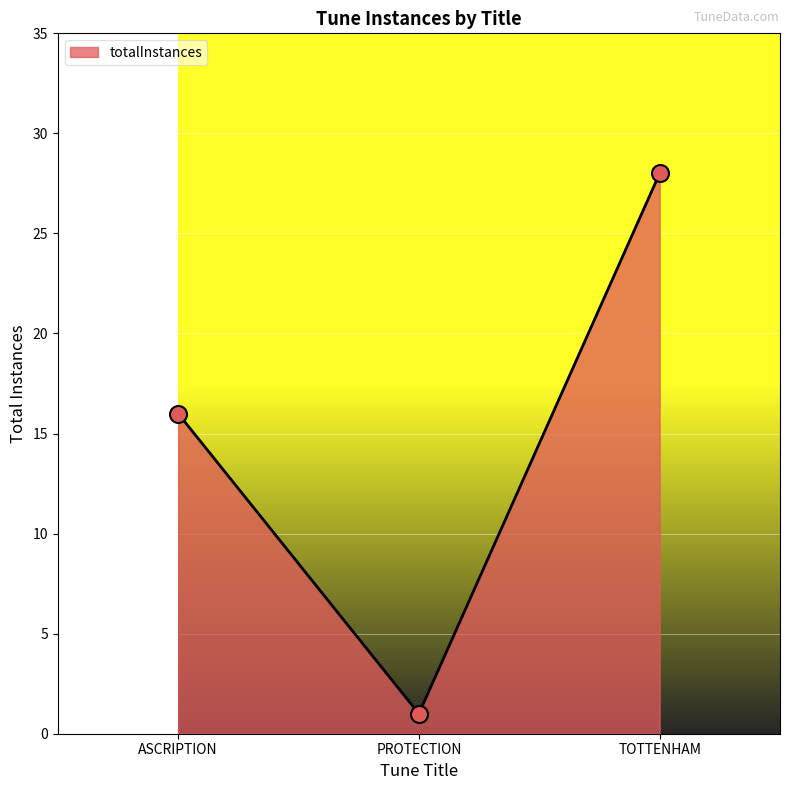

Between TOTTENHAM and PROTECTION, which is larger?

TOTTENHAM